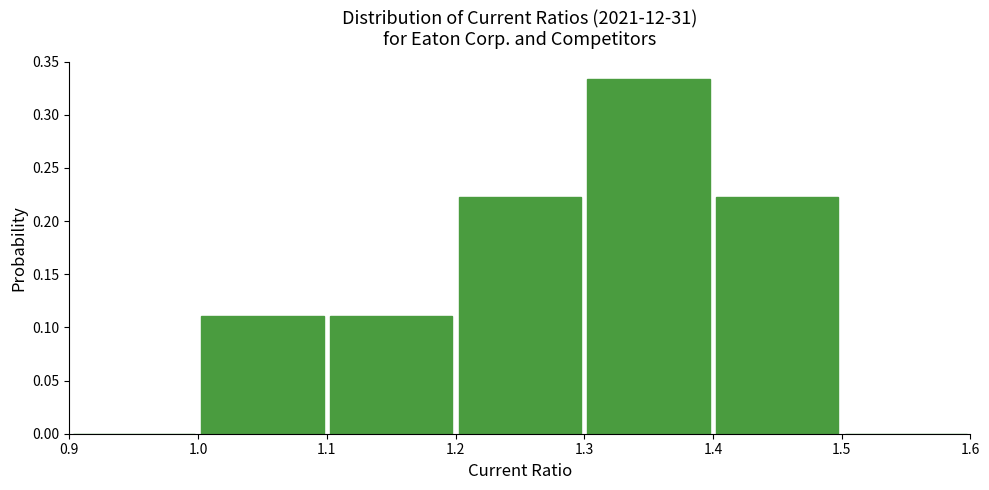

Reading left to right, transcribe this chart: for each bar, give the range it covers on the x-axis and its height. The values are not printed on the chart, so give them approximately, as read against the axis.

0.9 to 1.0: 0
1.0 to 1.1: 0.110
1.1 to 1.2: 0.110
1.2 to 1.3: 0.220
1.3 to 1.4: 0.335
1.4 to 1.5: 0.220
1.5 to 1.6: 0